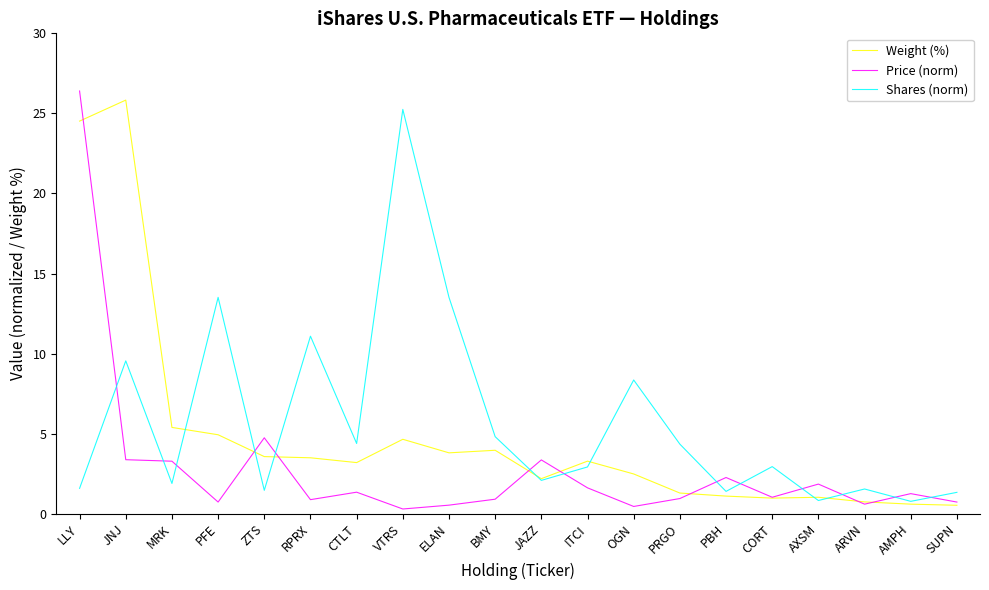

What value does the Shares (norm) series have at PFE?

13.5